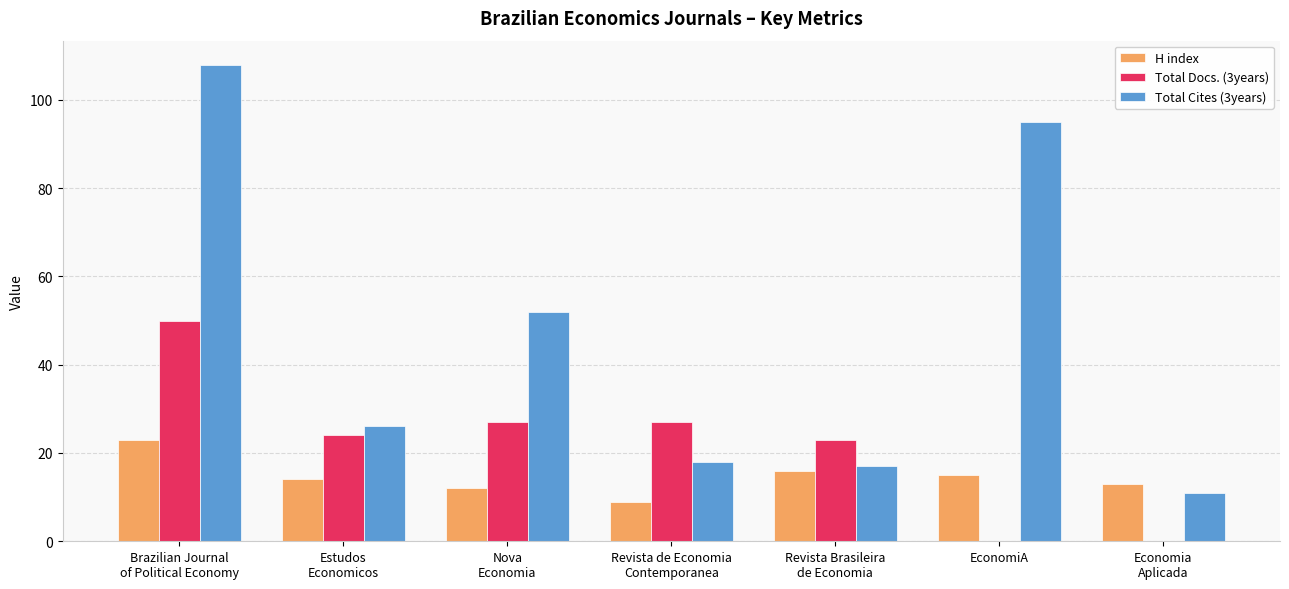

What is the greatest value displayed?

108